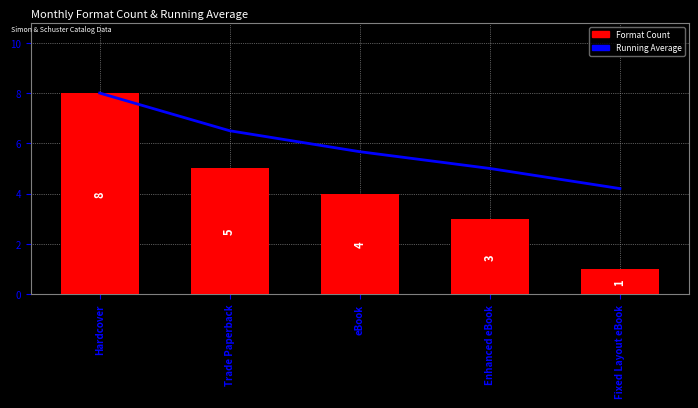

What is the average value of the Running Average series?

5.9